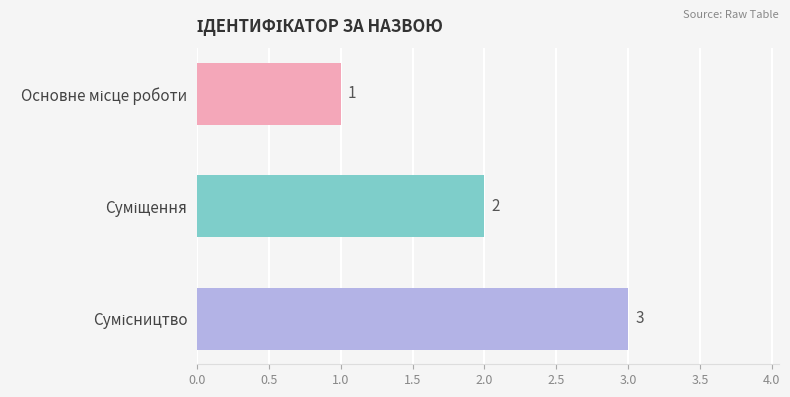

Count the values in the range 1 to 3.

3